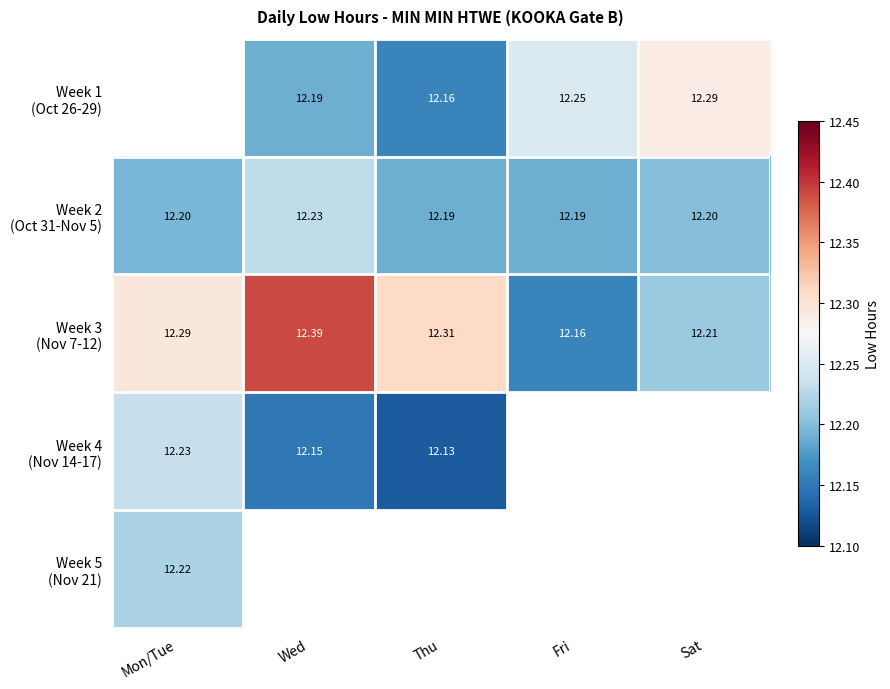

What is the difference between the maximum and minimum values in the Week 3 (Nov 7-12) series?

0.2